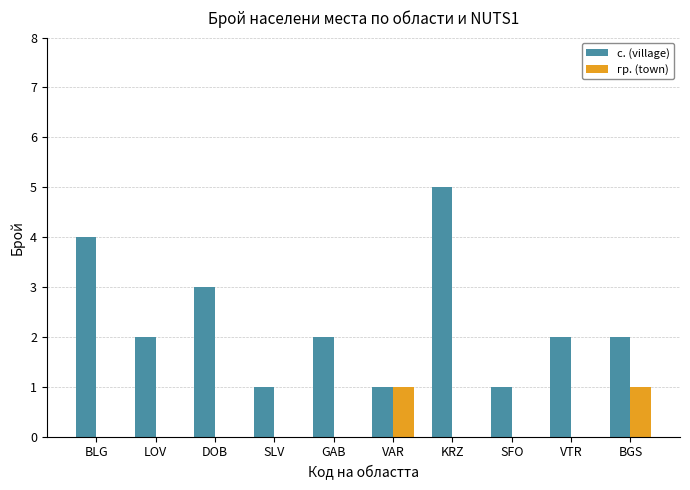

Reading right to left, list all the values displayed in this chart.

с. (village): 2	2	1	5	1	2	1	3	2	4
гр. (town): 1	0	0	0	1	0	0	0	0	0